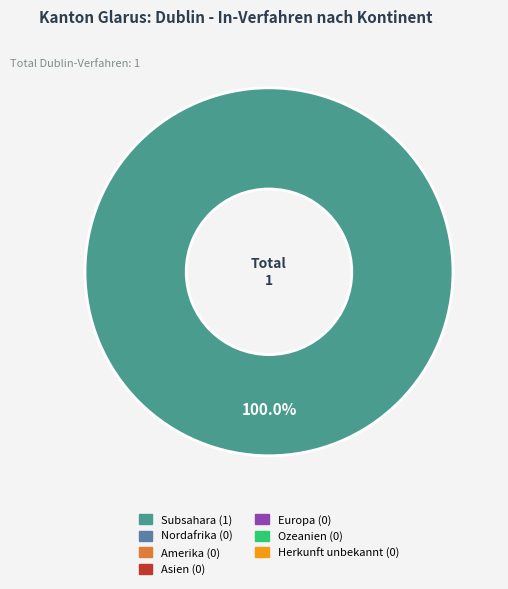

Does any single category account for the majority?

Yes